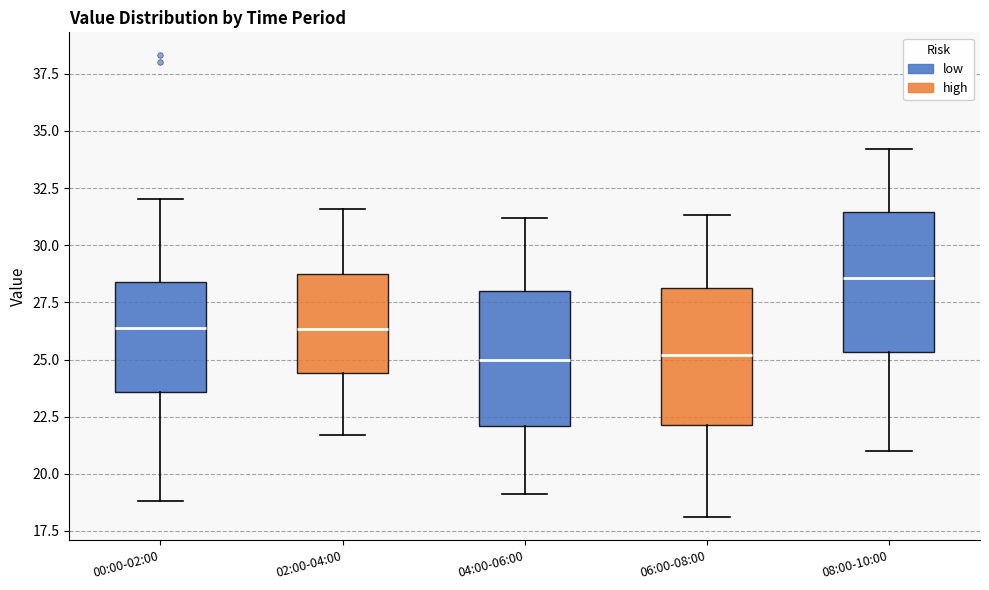

Which box's median line is the highest?

08:00-10:00